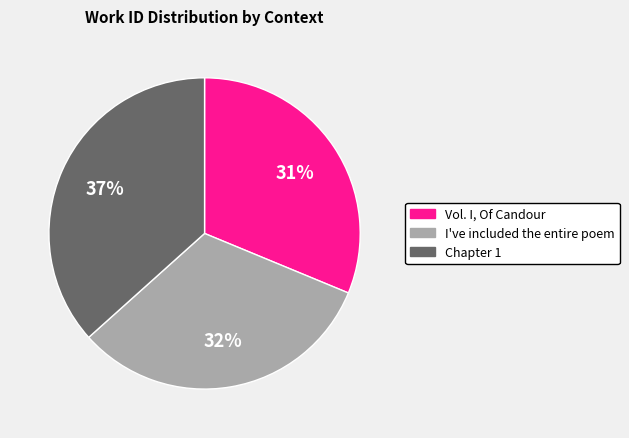

Do Chapter 1 and Vol. I, Of Candour together represent more than half of the pie?

Yes